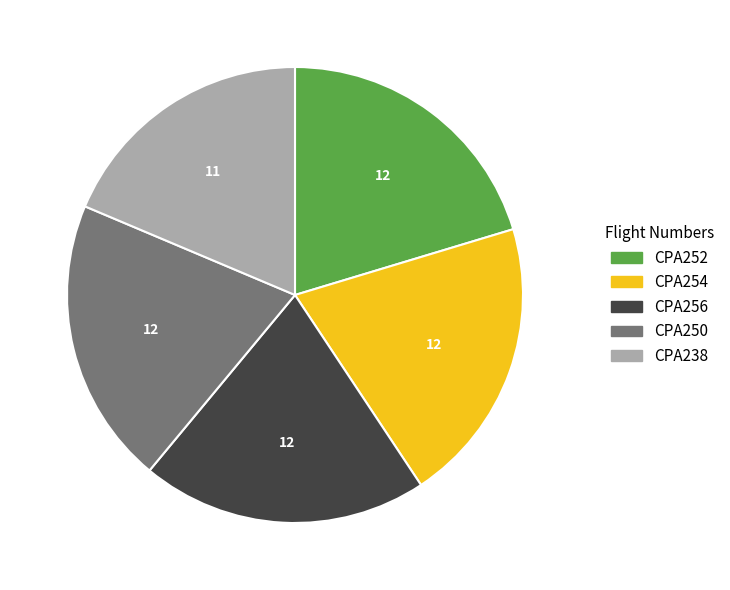

Approximately how many times larger is the value at CPA238 compared to CPA252?

0.9